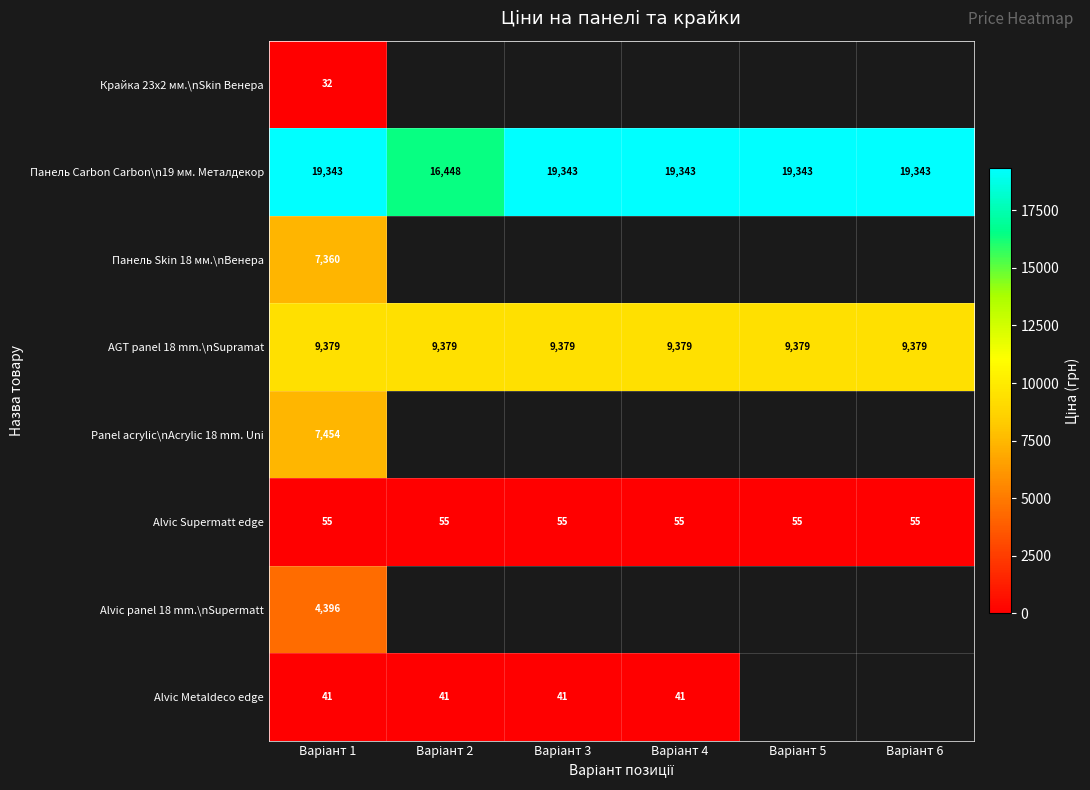

What is the lowest value of the Панель Carbon Carbon\n19 мм. Металдекор series?

16448